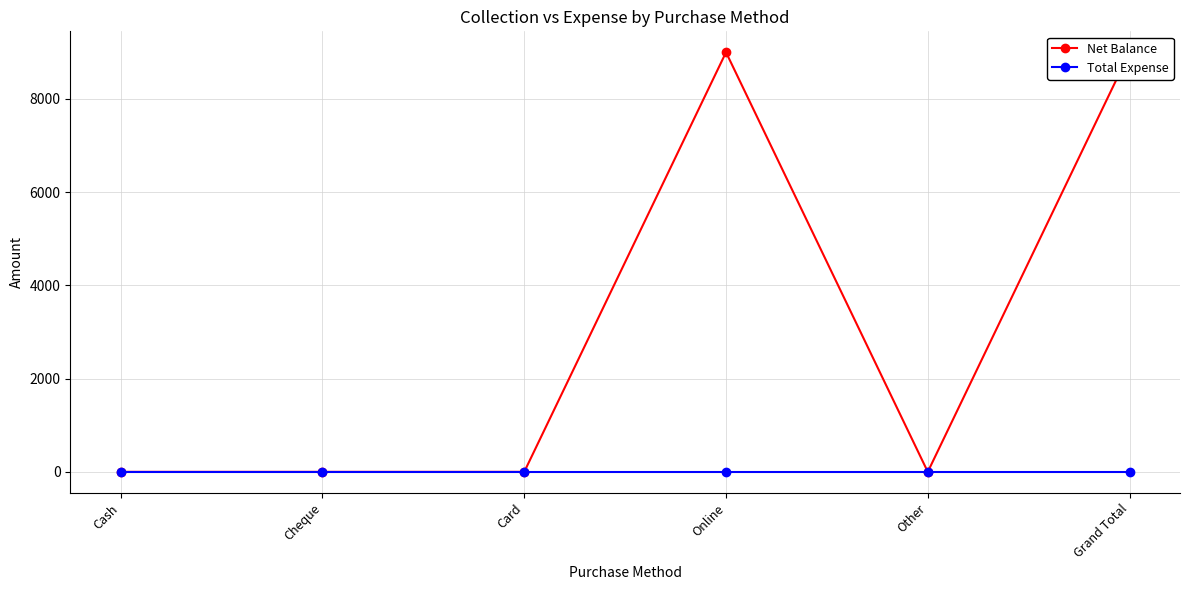

At which category does the chart reach its minimum across all series?

Cash